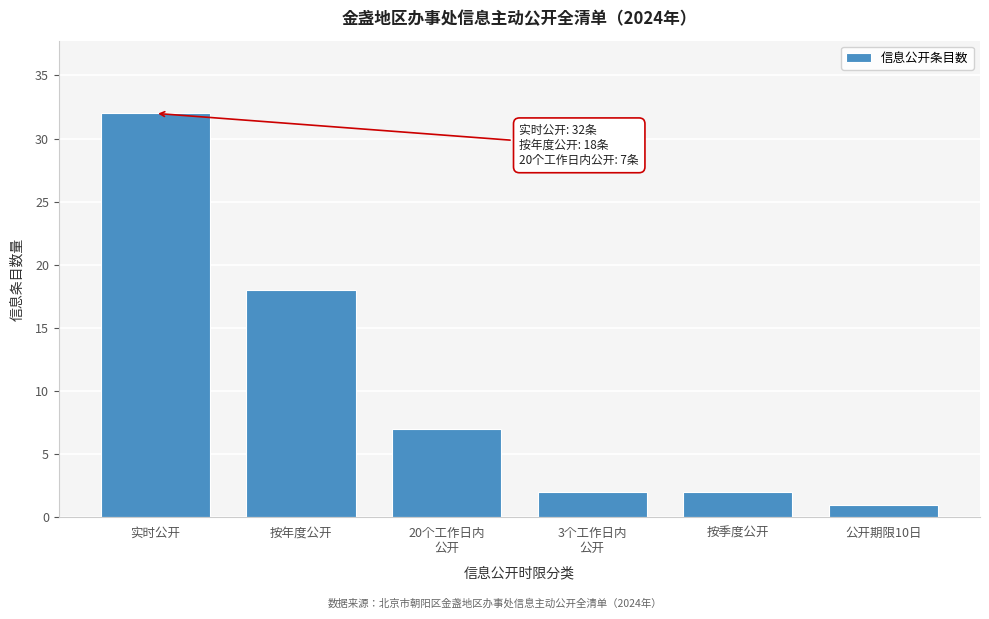

Reading right to left, transcribe all the data shown in this chart.

1	2	2	7	18	32